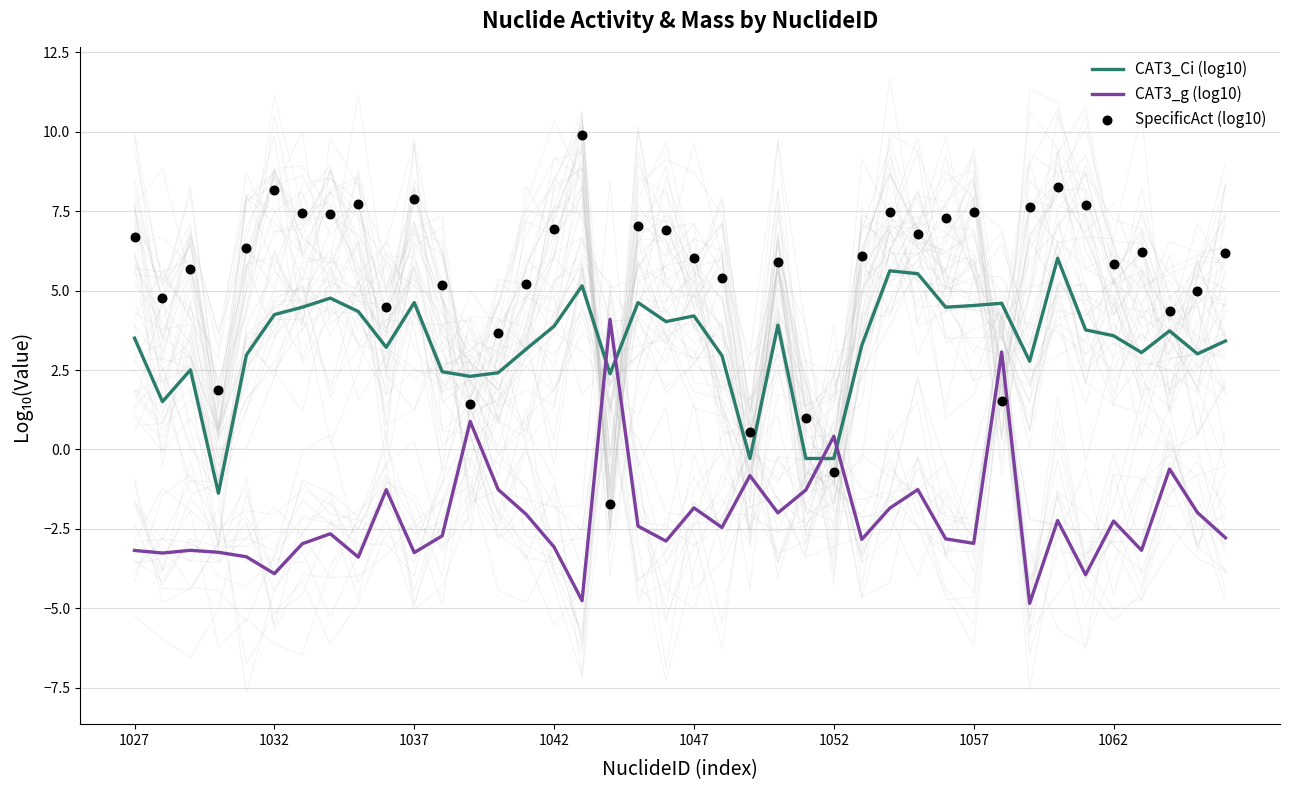

Which series ends up on top after the final intersection of CAT3_Ci (log10) and CAT3_g (log10)?

CAT3_Ci (log10)